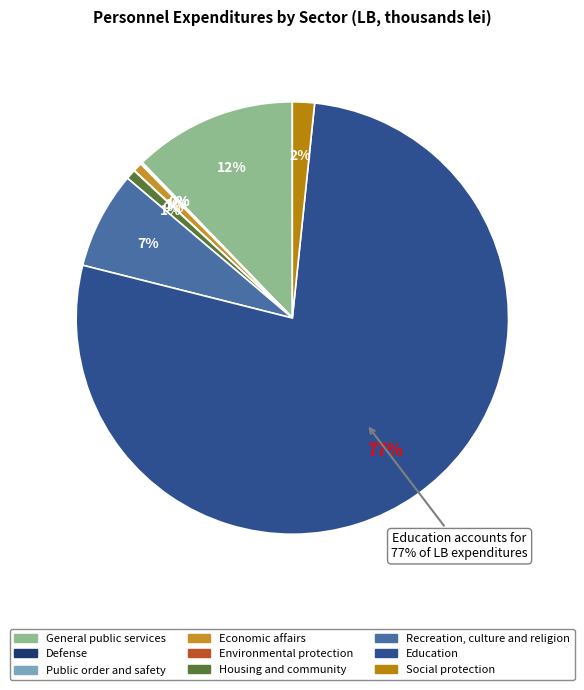

The Education slice represents 77% of the pie. True or false?

True